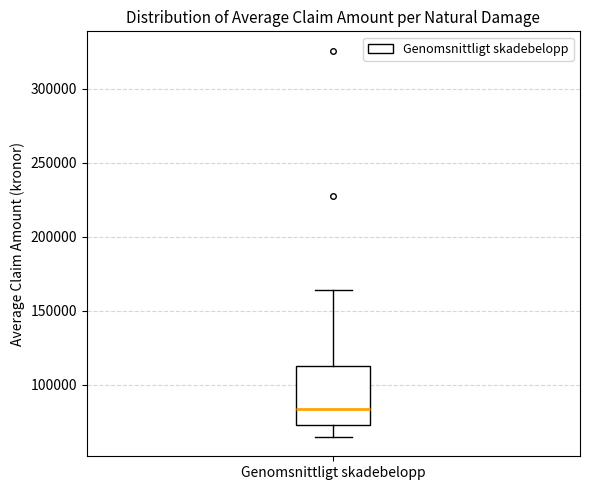

Where is the lower edge of the box for Genomsnittligt skadebelopp on the y-axis? The values are not printed on the chart, so give them approximately, as read against the axis.

75000